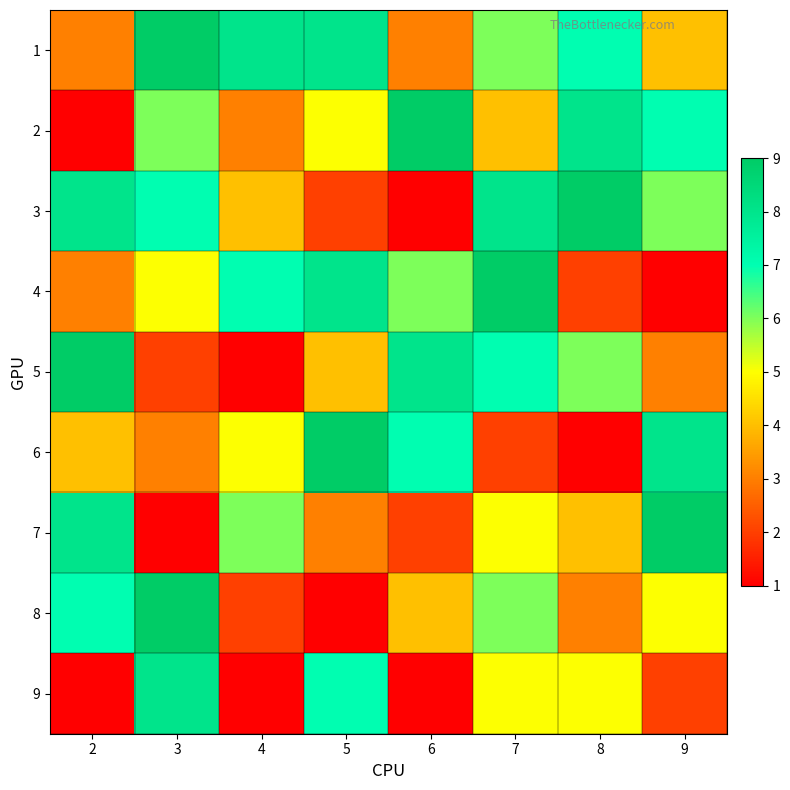

What is the difference between the maximum and minimum values in the 6 series?

8